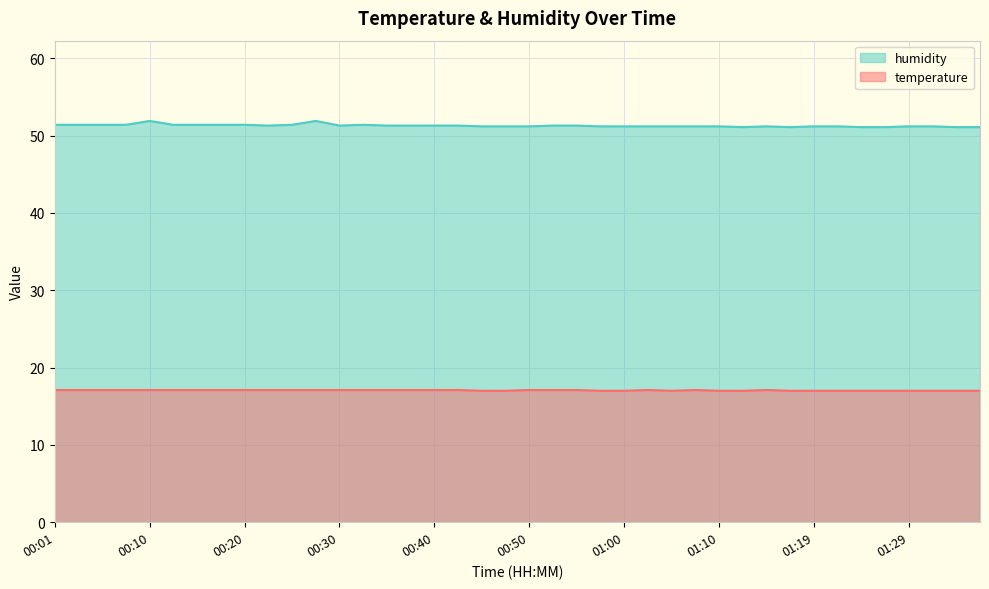

Count the temperature values in the range 17 to 18.

40